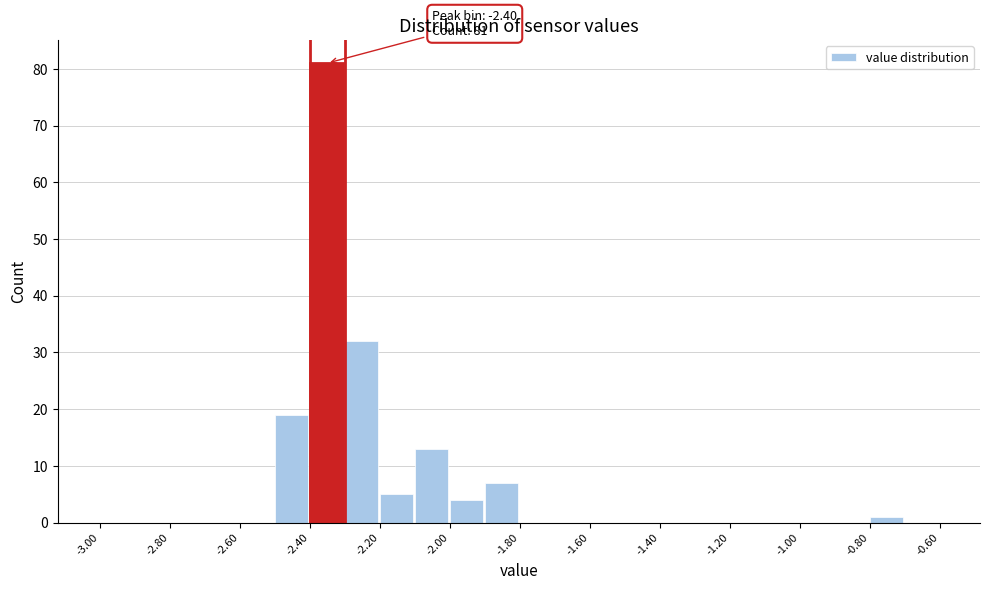

Over which range of the x-axis is the bar tallest?

-2.4 to -2.3